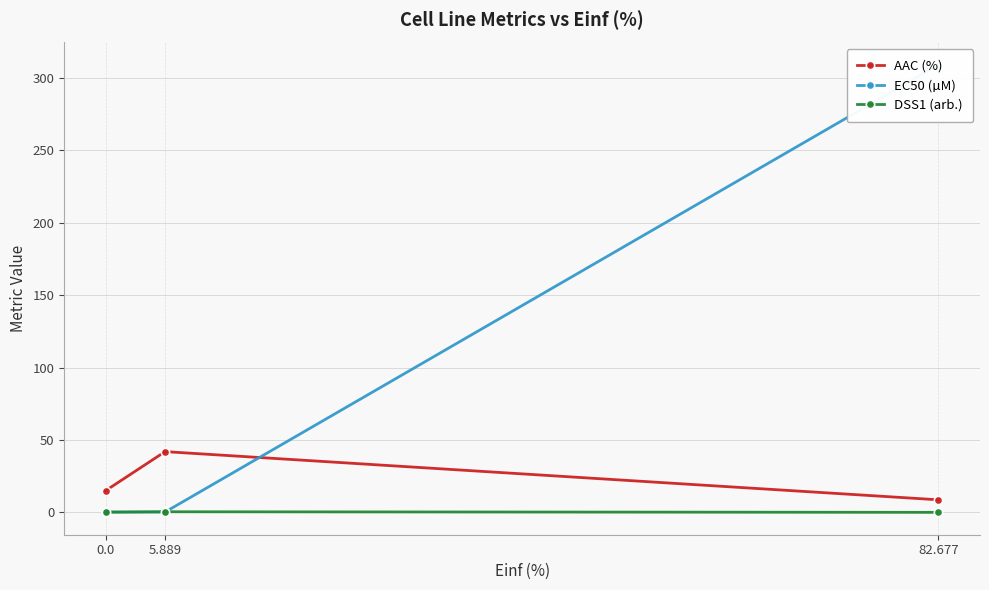

What position from the left is 82.677?

3